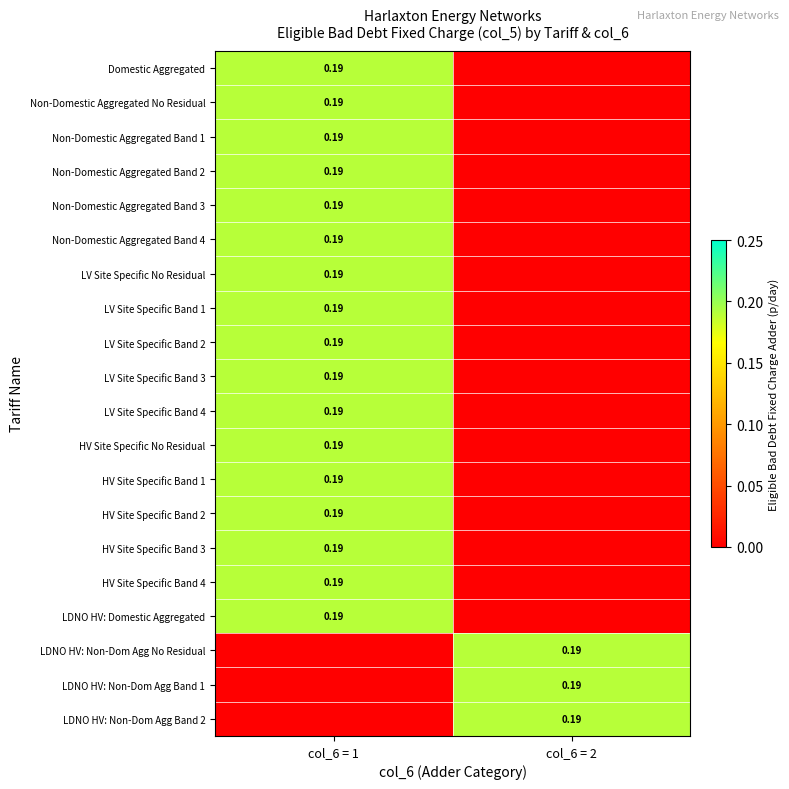

At which label does HV Site Specific No Residual reach its minimum?

col_6 = 2